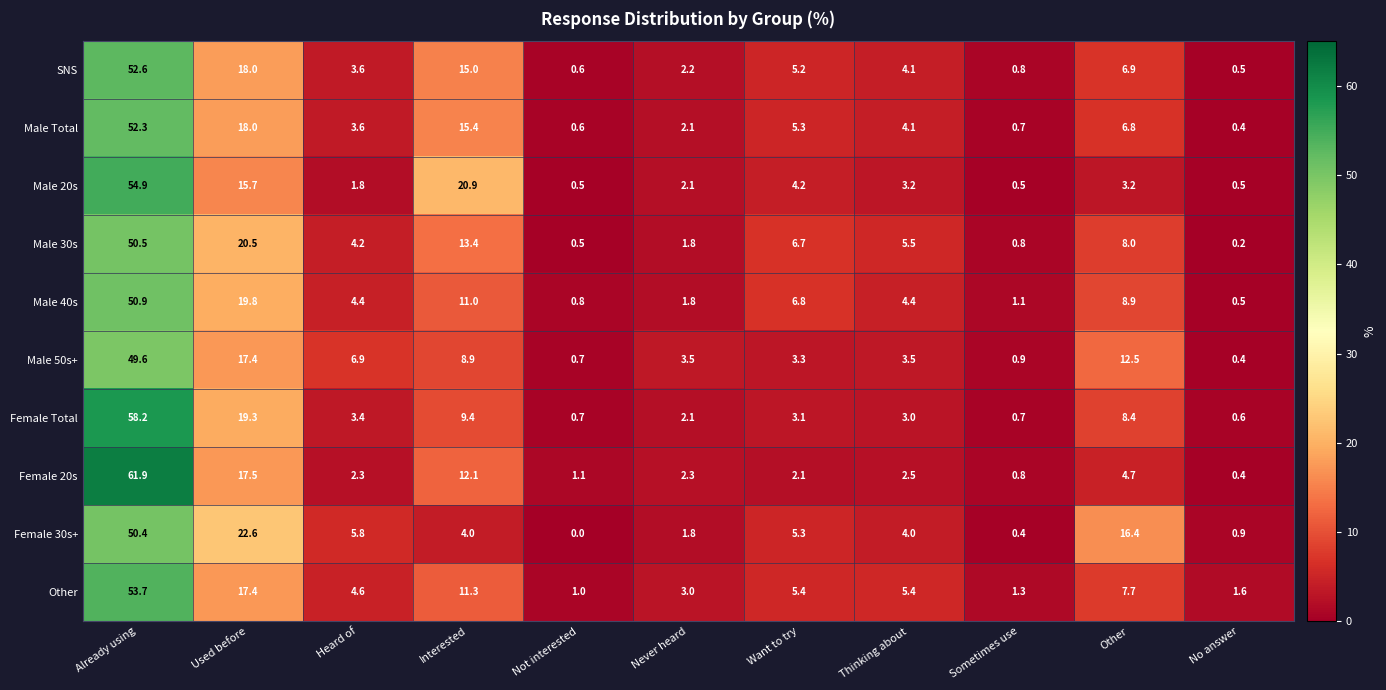

Which category has the highest value across all series?

Already using